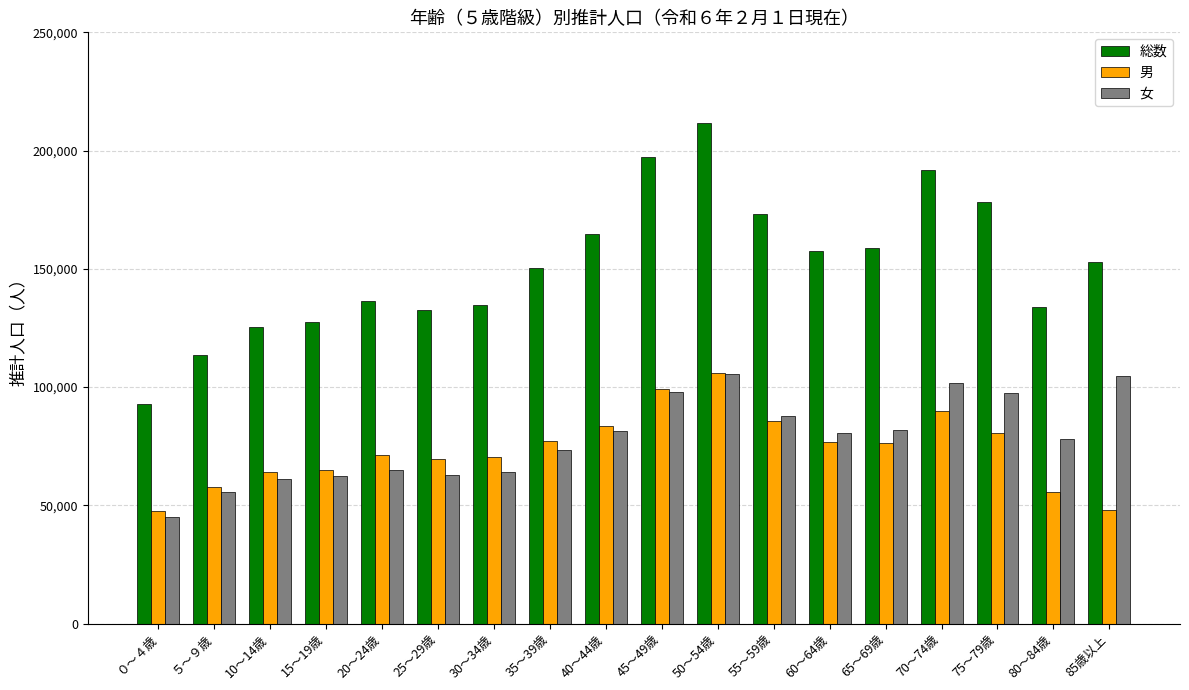

Is the value of 総数 at 10～14歳 greater than the value of 女 at 55～59歳?

Yes